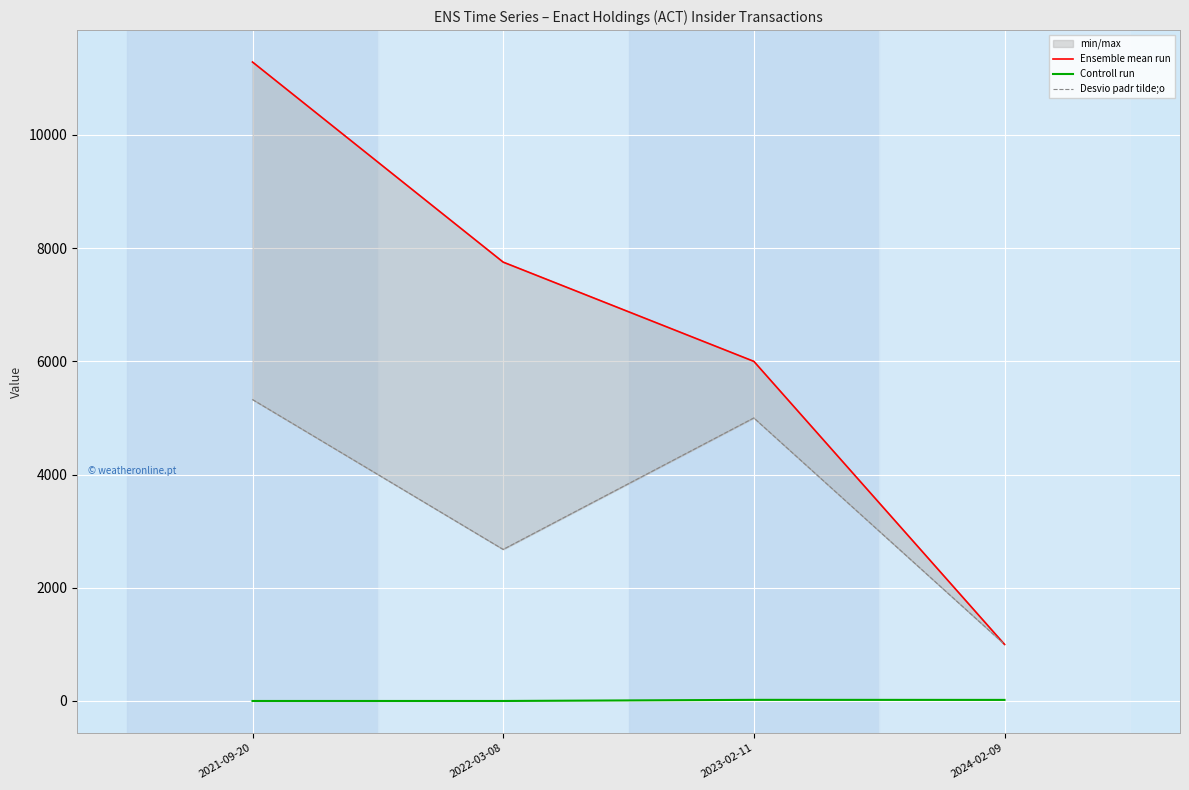

What is the label of the 1st point from the left?

2021-09-20